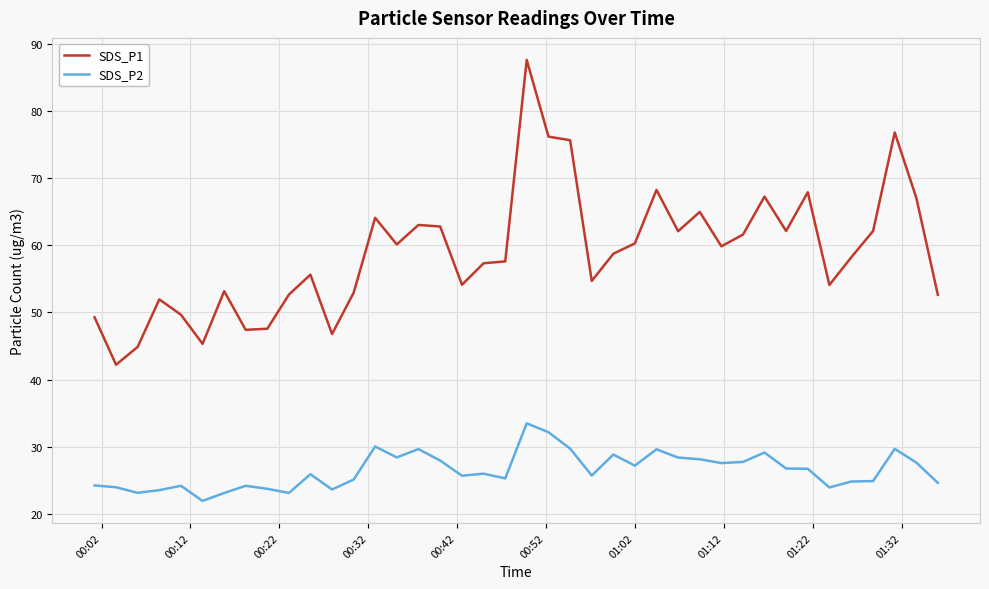

Which series has the largest total across all categories?

SDS_P1